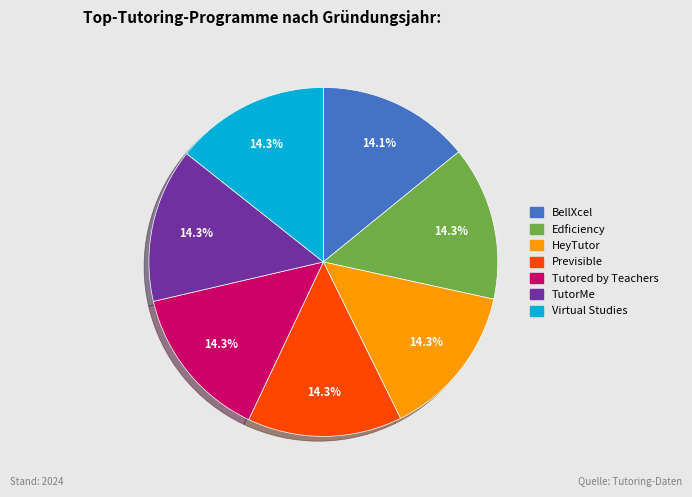

Approximately how many times larger is the value at HeyTutor compared to Edficiency?

1.0